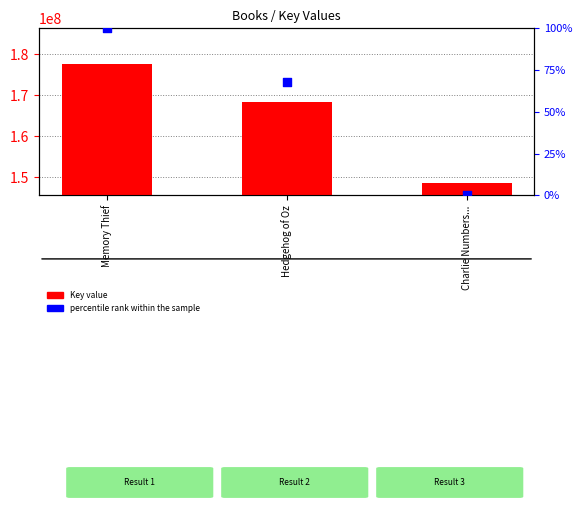

What is the total value across all series at Memory Thief?

177620120.0